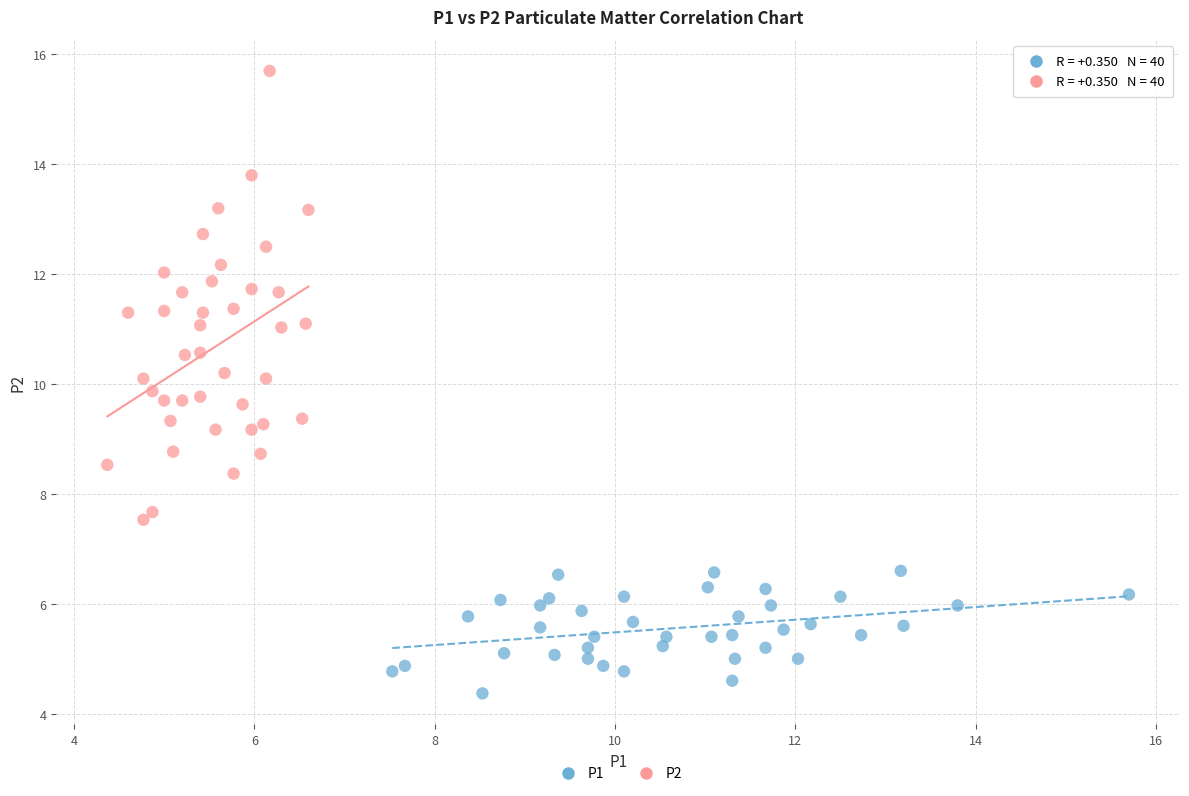

Which series reaches the minimum Y coordinate?

P1